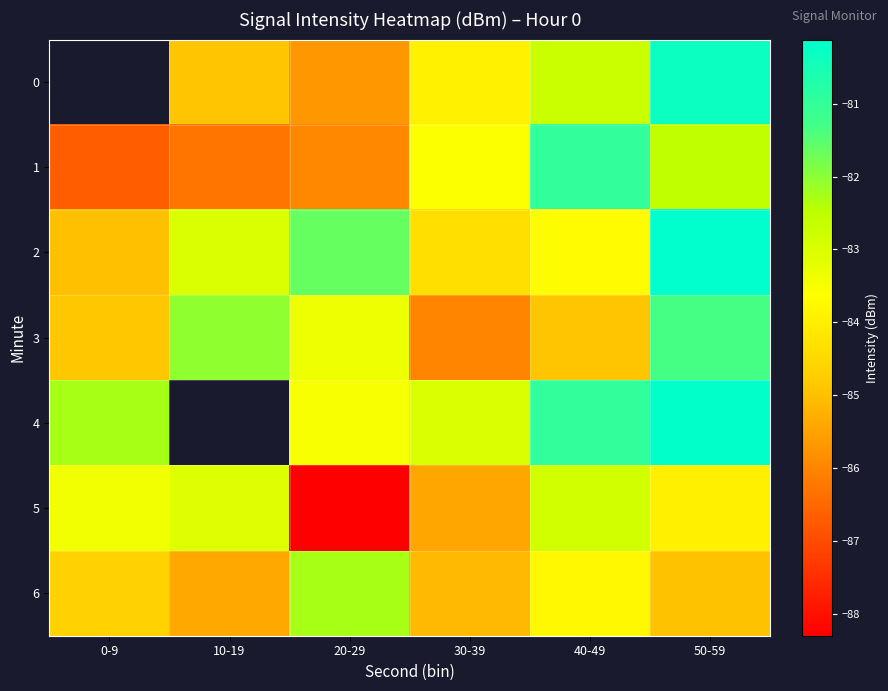

At which category is the sum across all series the highest?

50-59